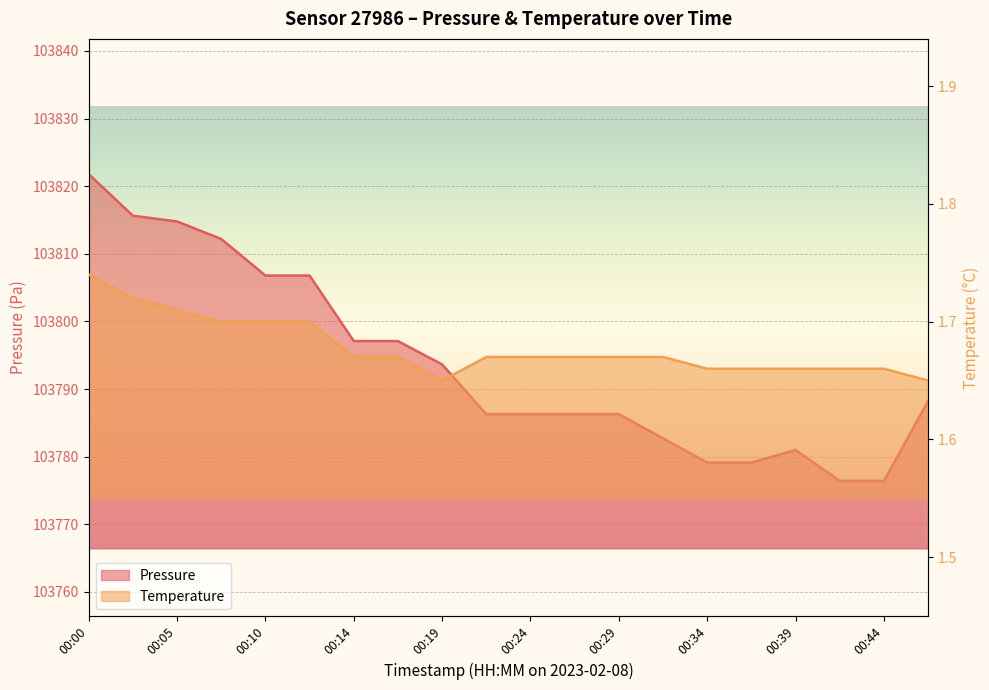

Which label corresponds to the smallest value in the chart?

00:19